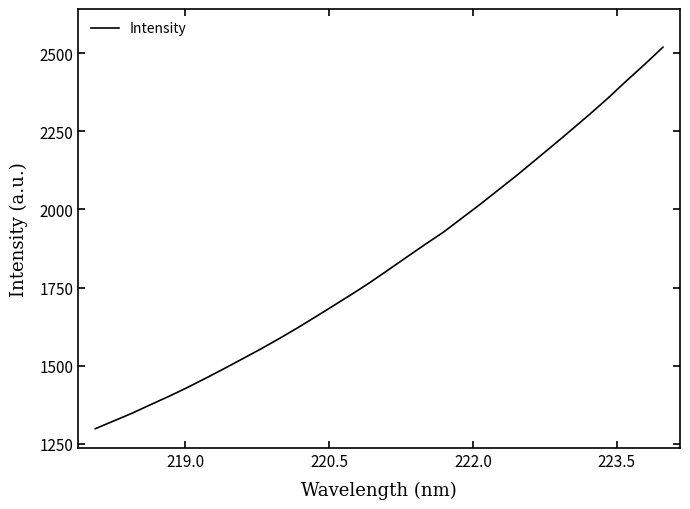

What is the greatest value displayed?

2518.9